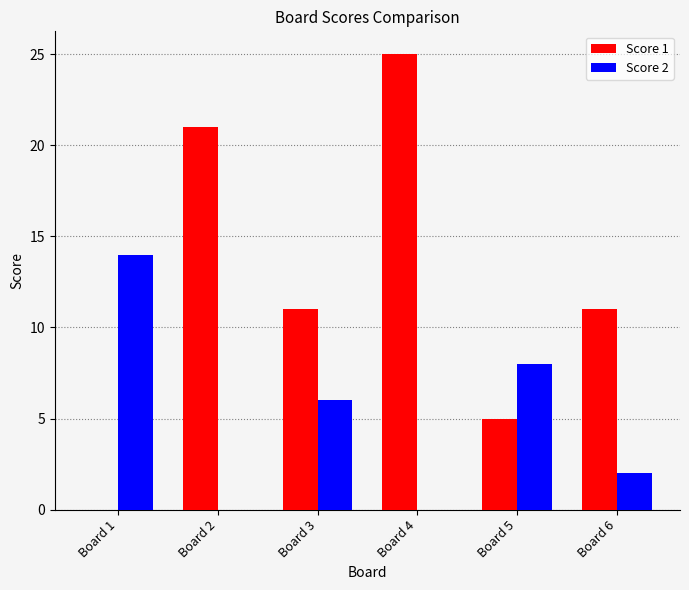

What is the difference between the Score 1 values at Board 4 and Board 2?

4